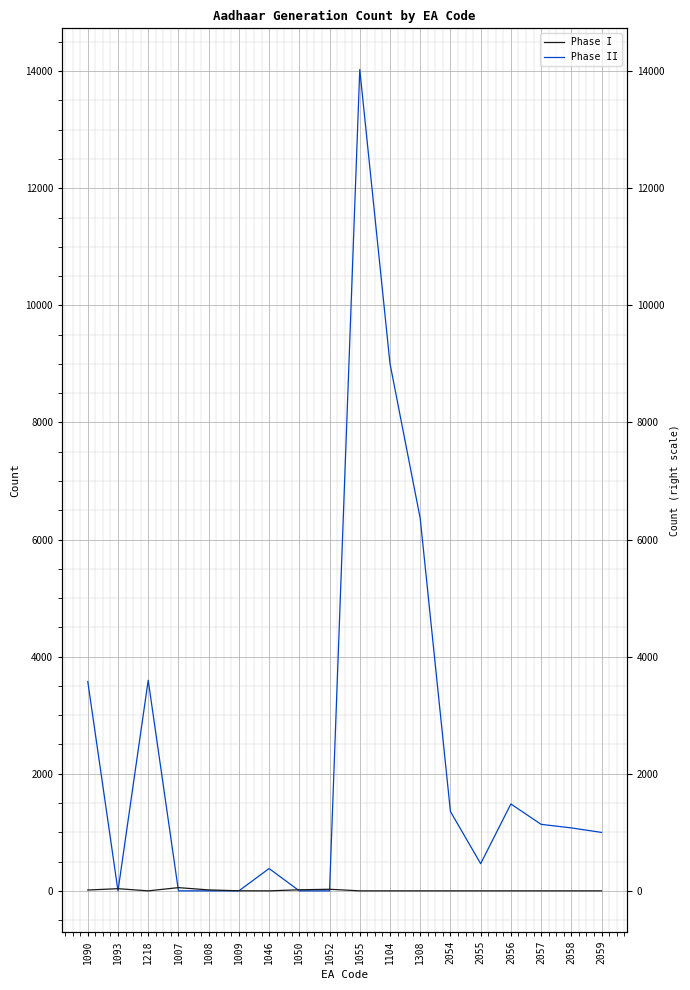

How many lines are shown in the chart?

2